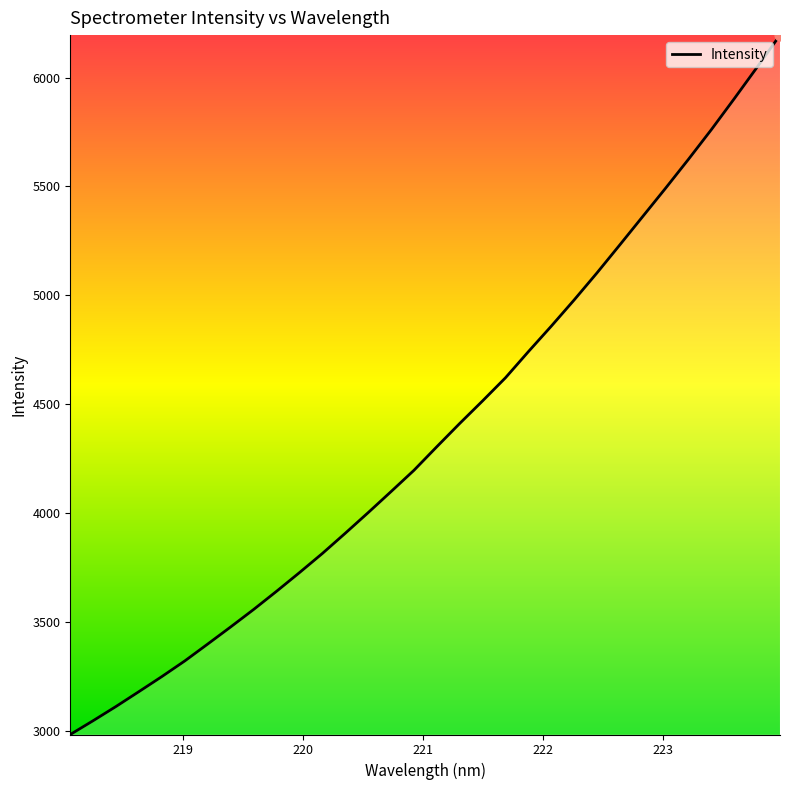

What is the minimum value shown in the chart?

2981.9